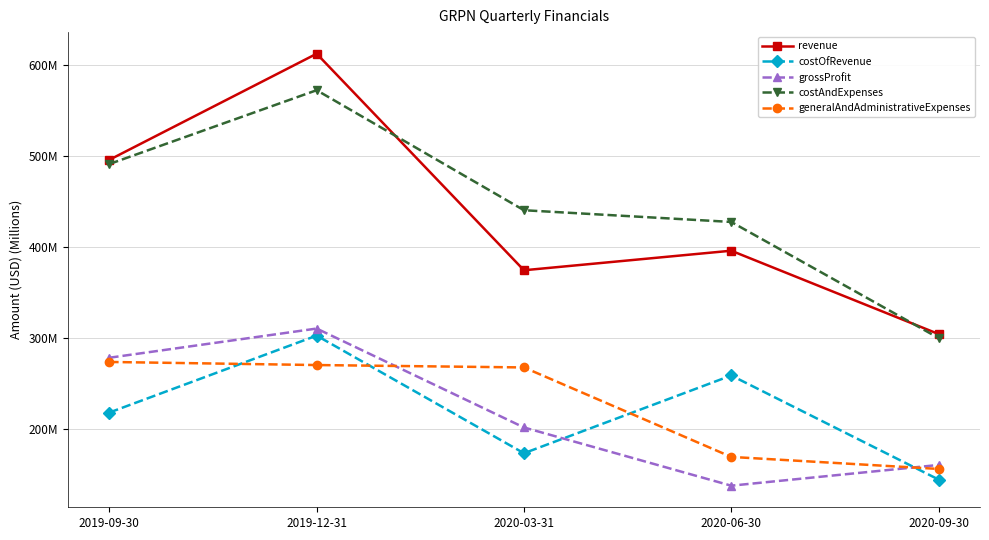

The grossProfit series shows 310.0 at 2019-12-31. True or false?

True